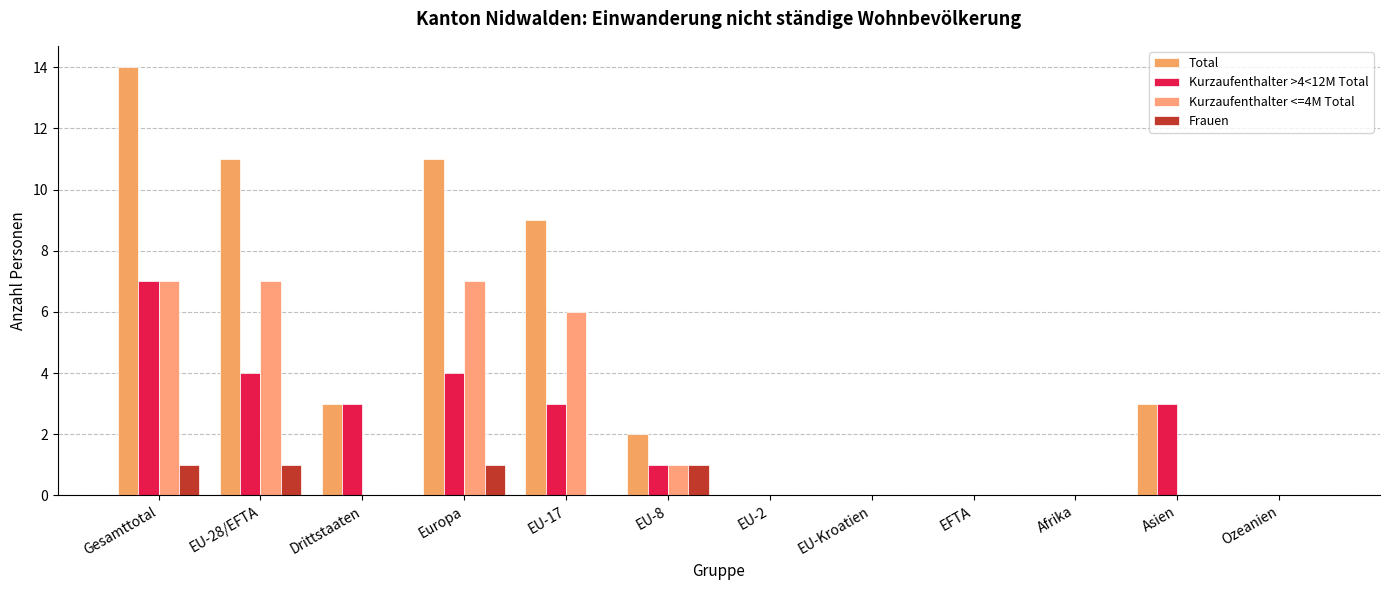

Between EU-8 and EU-2, which series saw the biggest shift?

Total